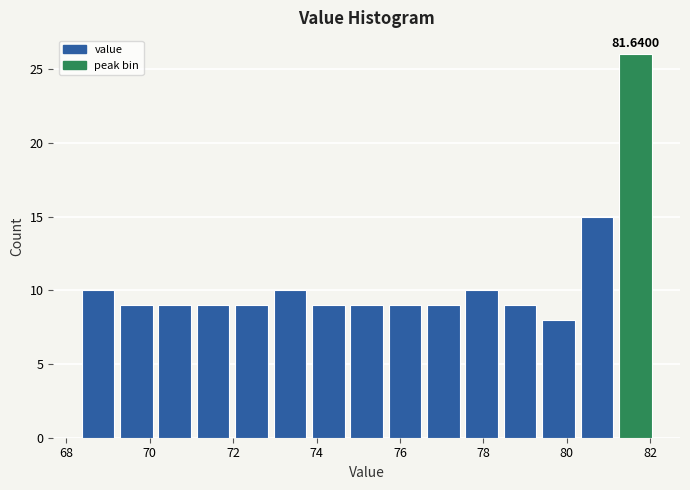

Over which range of the x-axis is the bar tallest?

81.18 to 82.10